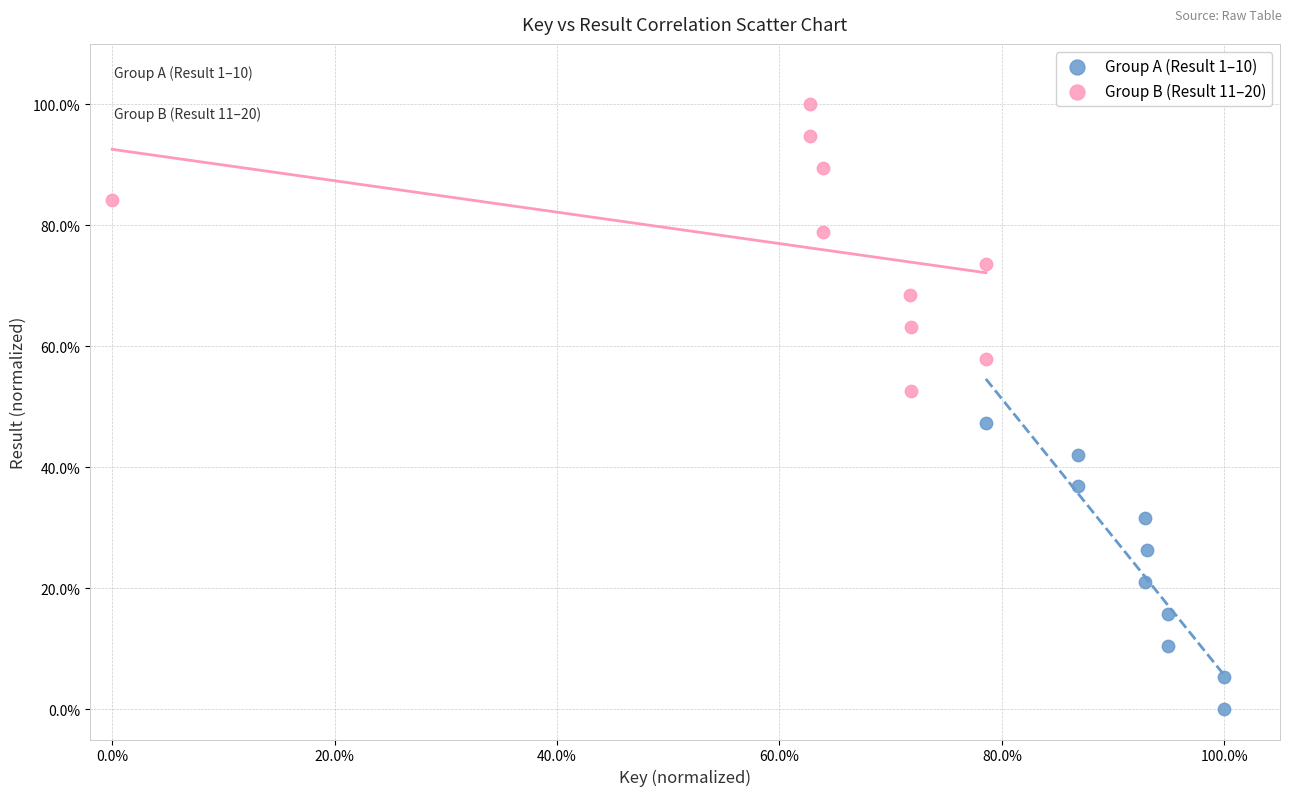

Which series reaches the minimum Y coordinate?

Group A (Result 1–10)